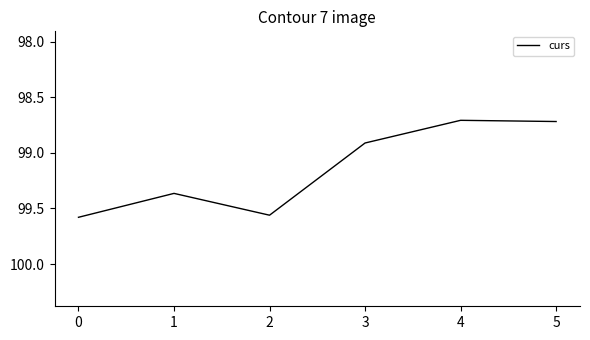

Count the number of categories in the chart.

6